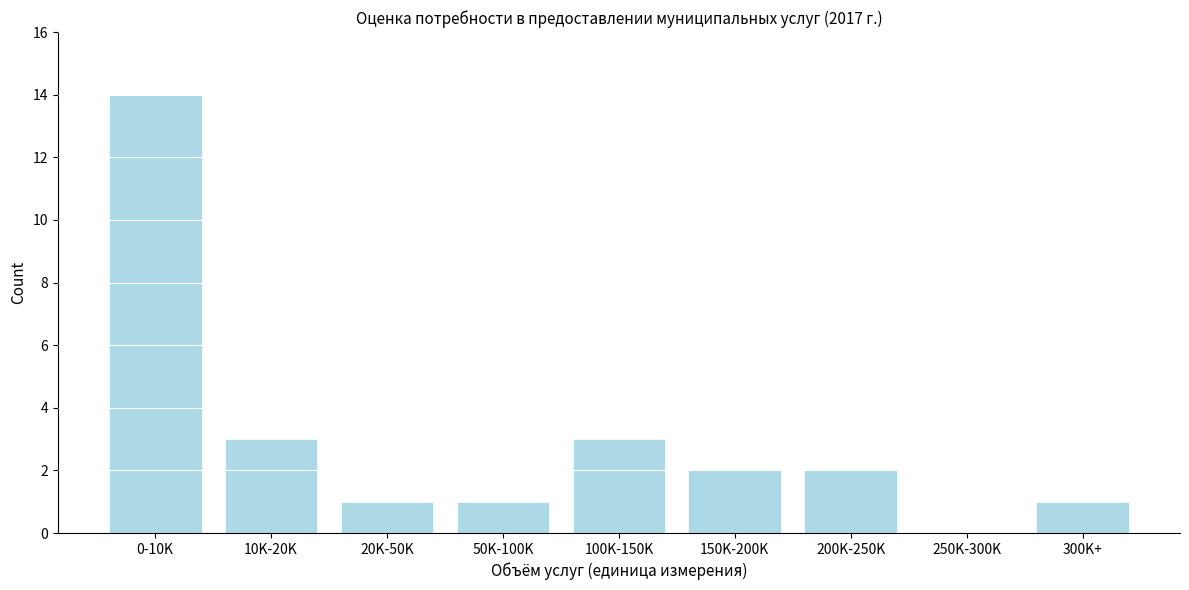

Reading right to left, transcribe all the data shown in this chart.

300K+=1	250K-300K=0	200K-250K=2	150K-200K=2	100K-150K=3	50K-100K=1	20K-50K=1	10K-20K=3	0-10K=14